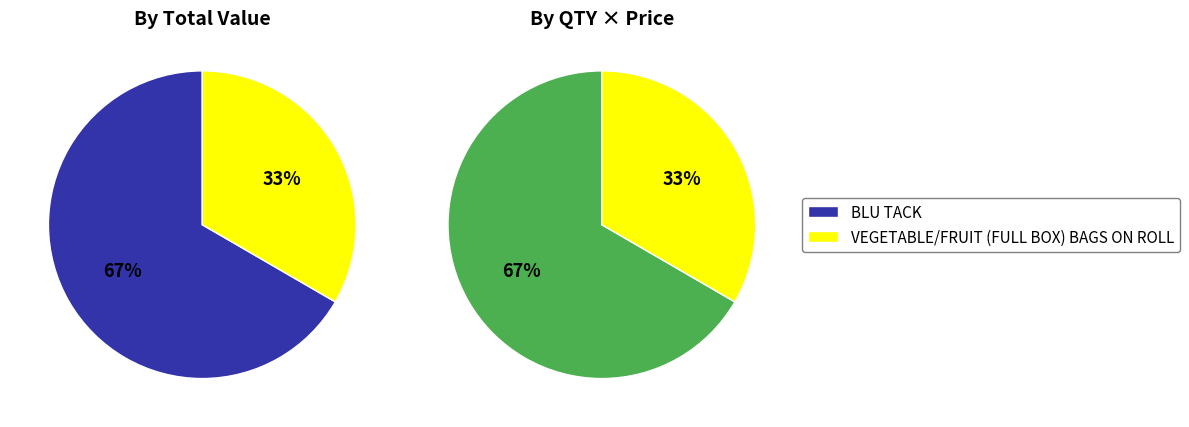

Does BLU TACK account for over 50% of the chart?

Yes